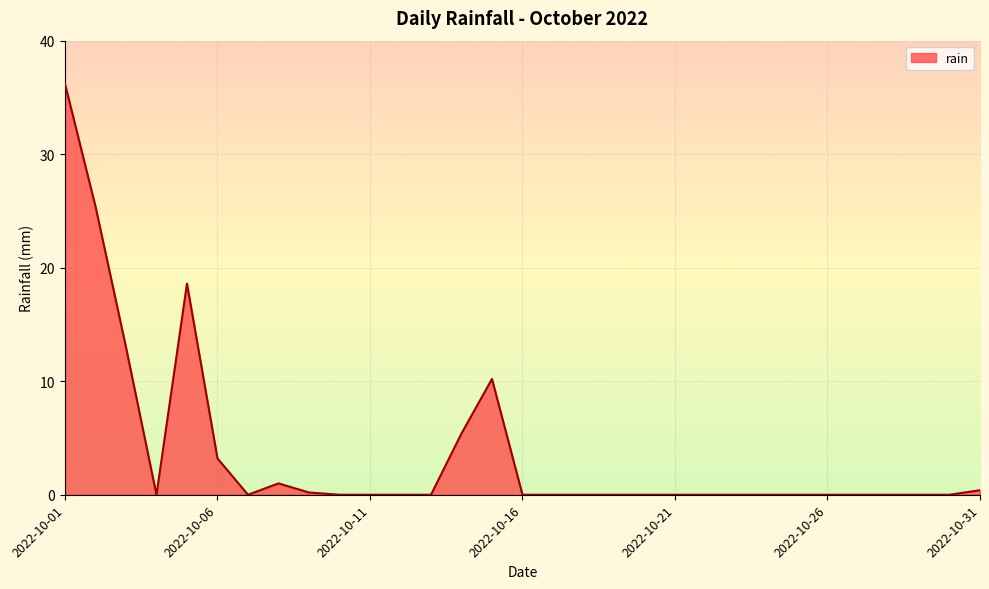

What is the greatest value displayed?

36.2